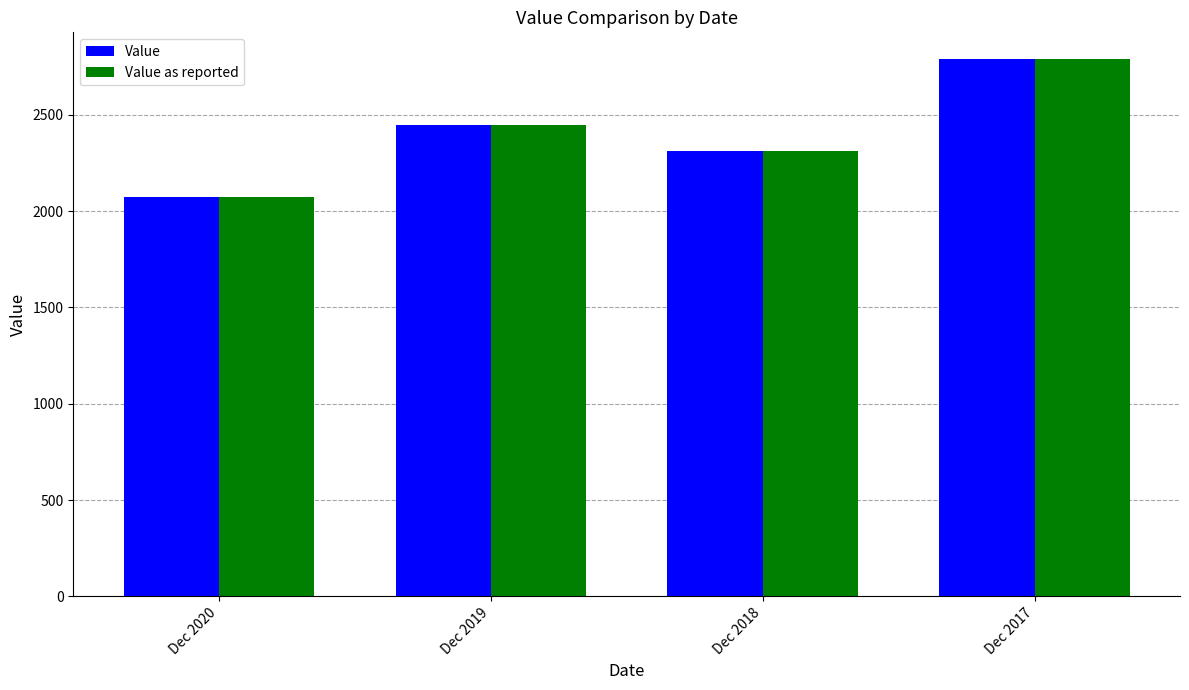

How many distinct data groups are displayed?

2